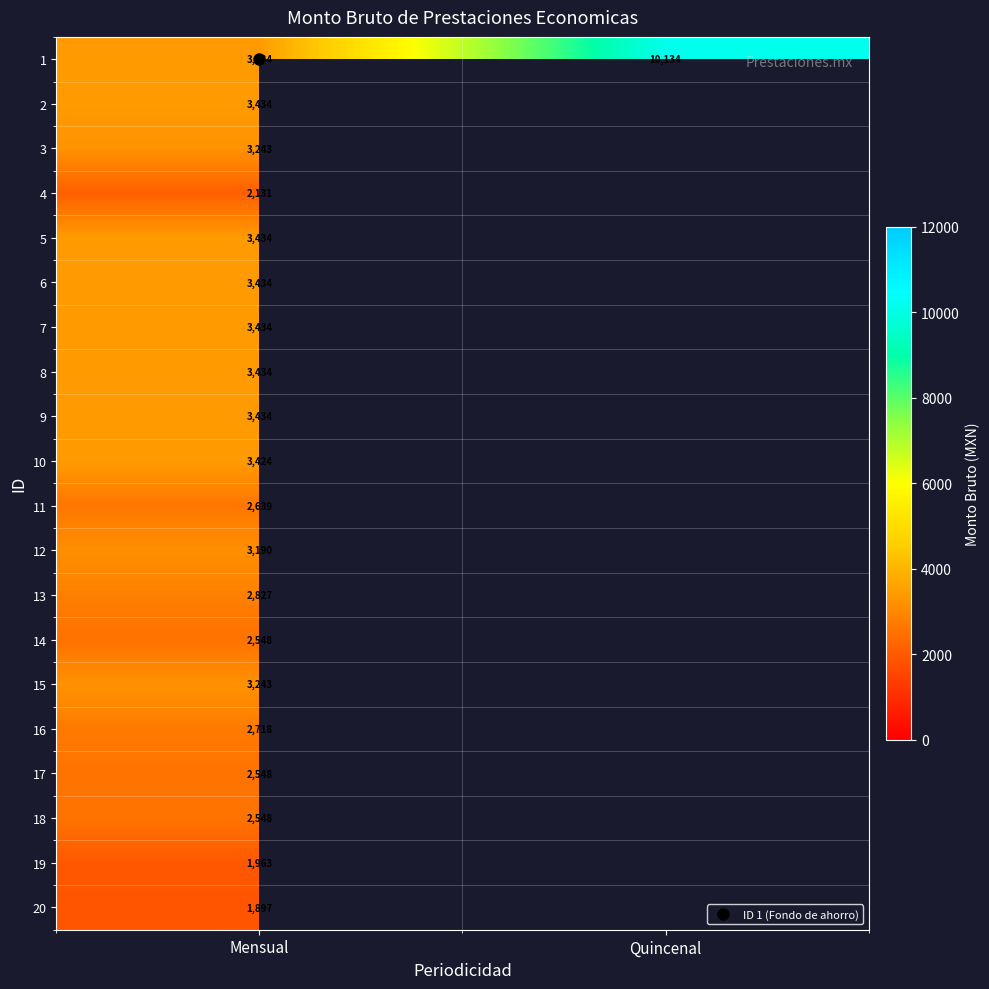

Rank the series at Mensual from lowest to highest value.

20, 19, 4, 14, 17, 18, 11, 16, 13, 12, 3, 15, 10, 1, 2, 5, 6, 7, 8, 9